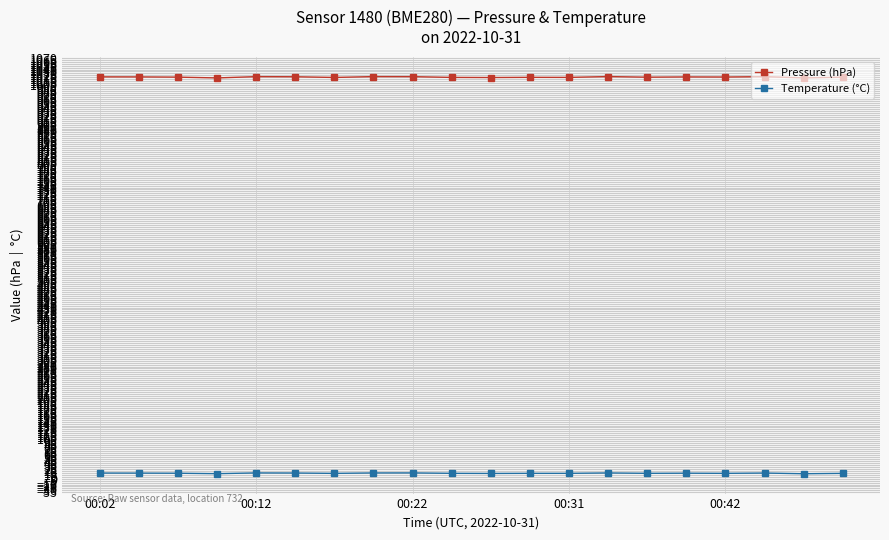

Which series has the largest total across all categories?

Pressure (hPa)